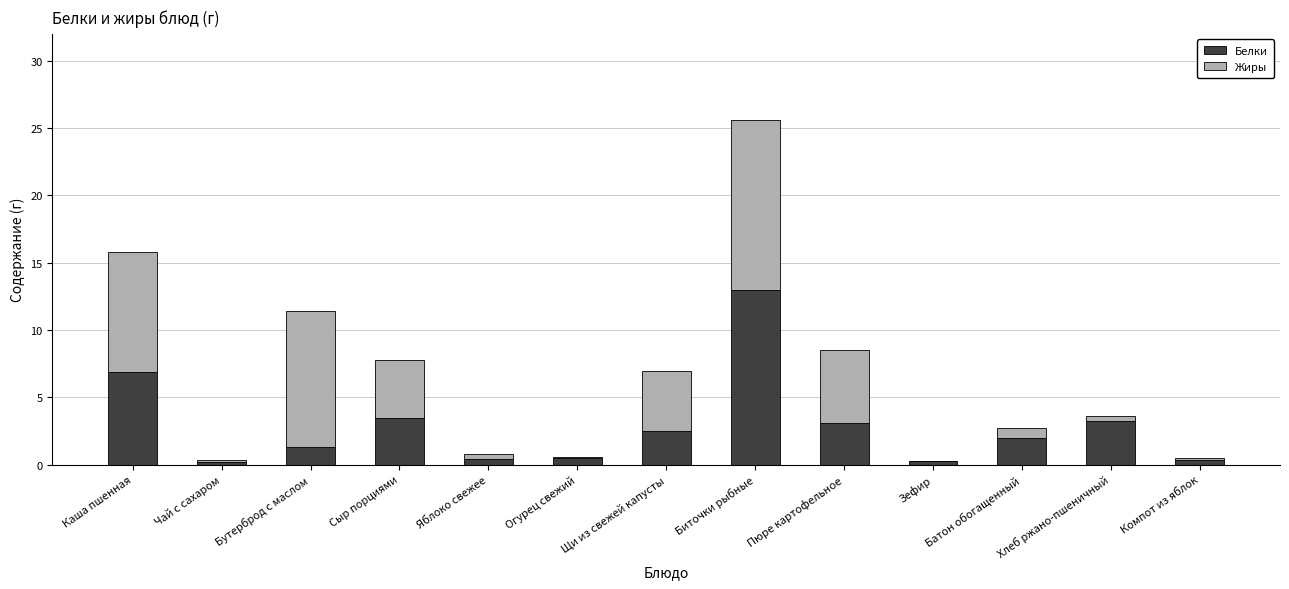

What is the total value across all series at Бутерброд с маслом?

11.4